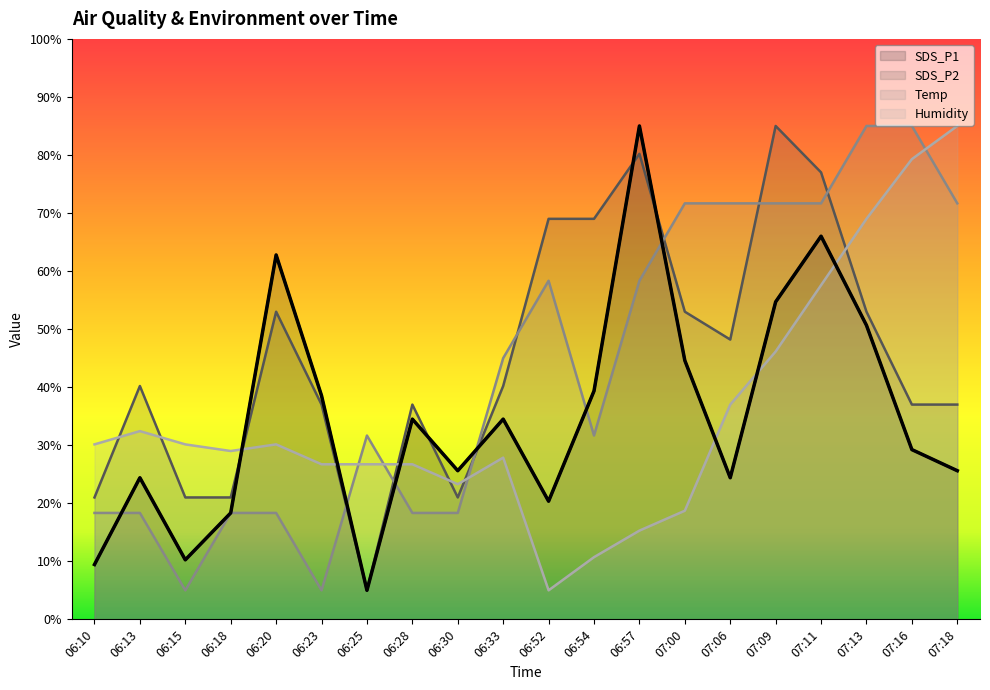

Between 06:18 and 07:06, which series saw the biggest shift?

Temp